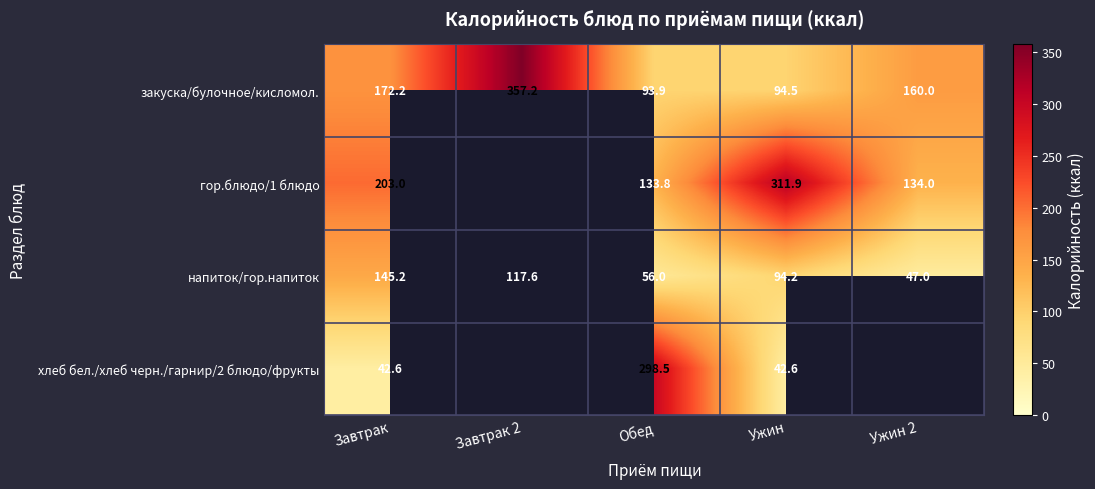

True or false: закуска/булочное/кисломол. has a value of 68.7 at Завтрак.

False